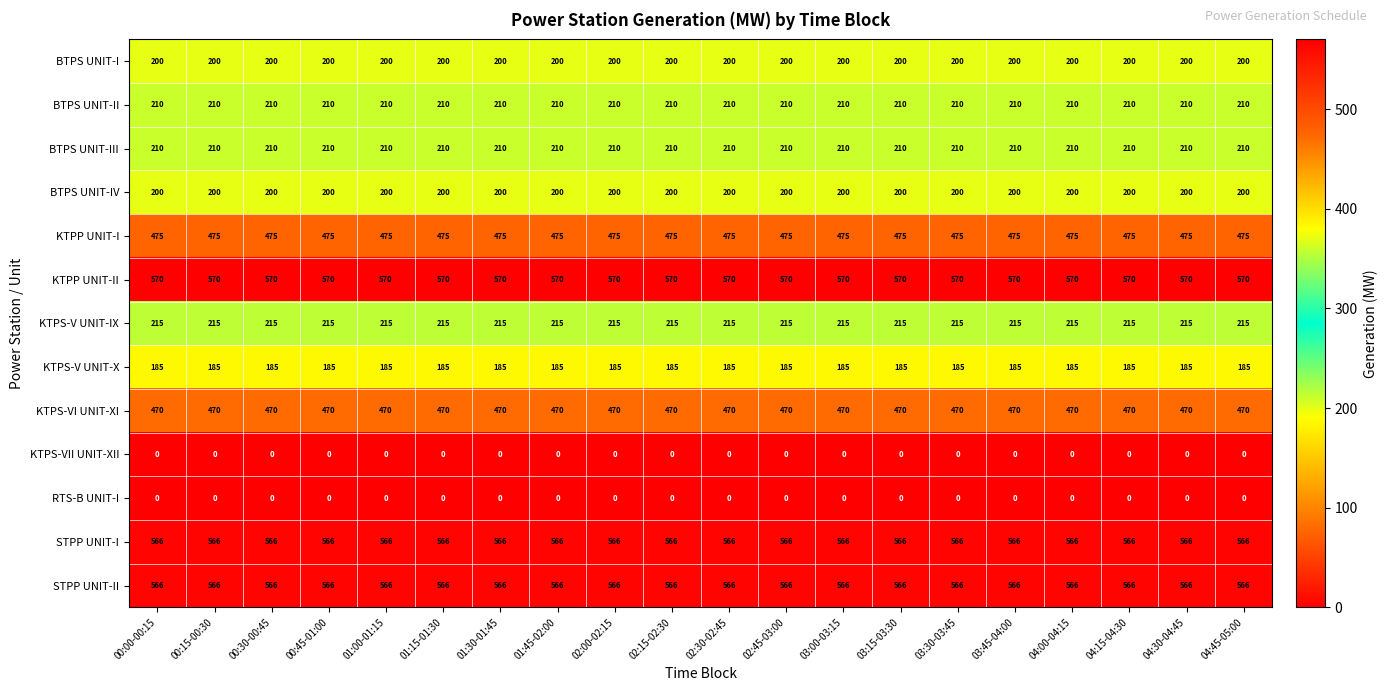

Which series has the largest total across all categories?

KTPP UNIT-II